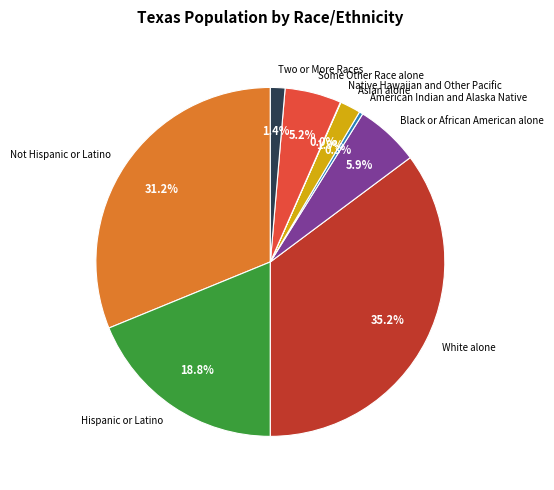

What is the largest slice in the pie chart?

White alone